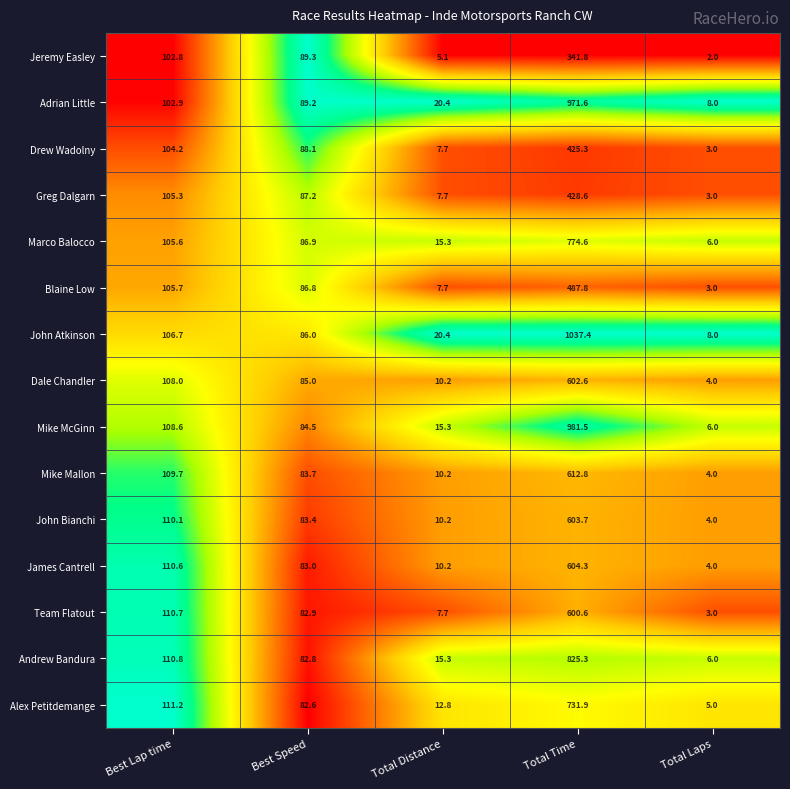

What is the spread (max minus min) of values at Best Lap time?

8.4